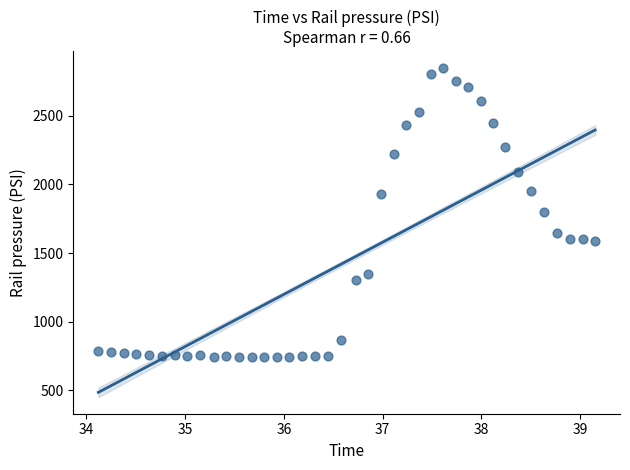

What is the range of Y values (max minus min)?

2110.7